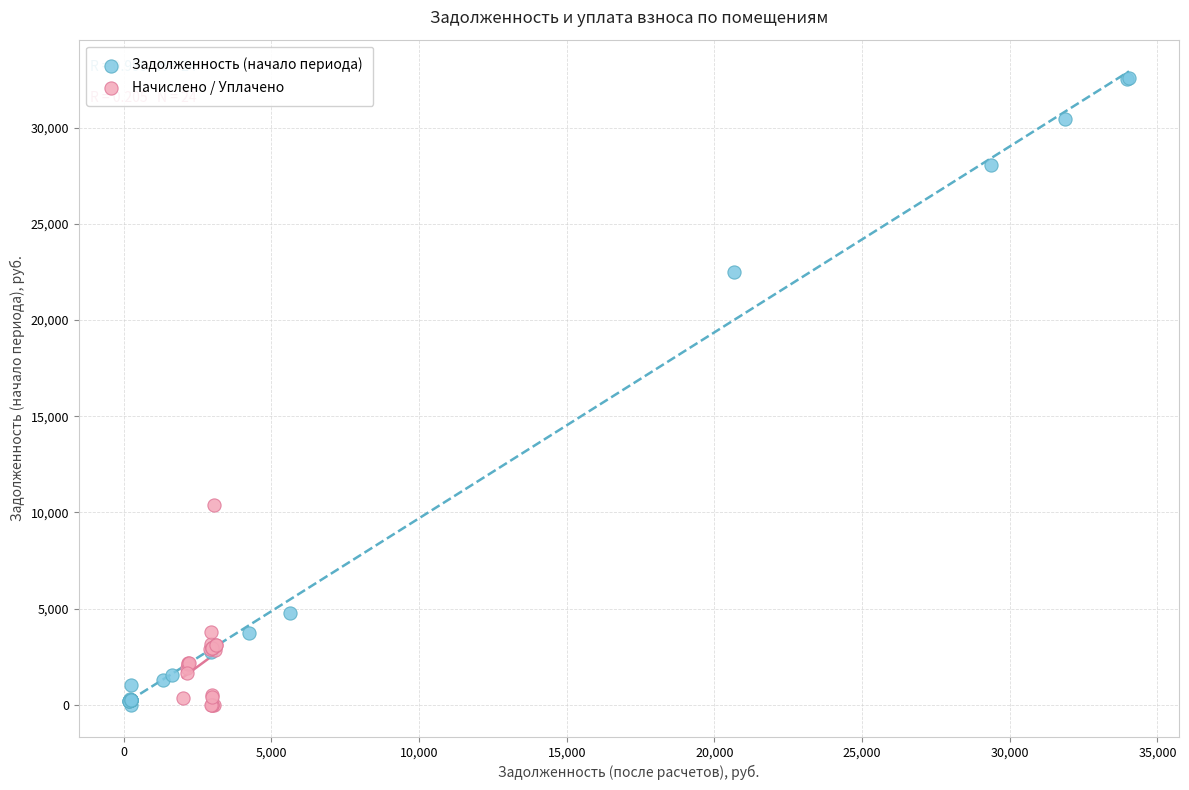

Which series has the largest Y range (max minus min)?

Задолженность (начало периода)